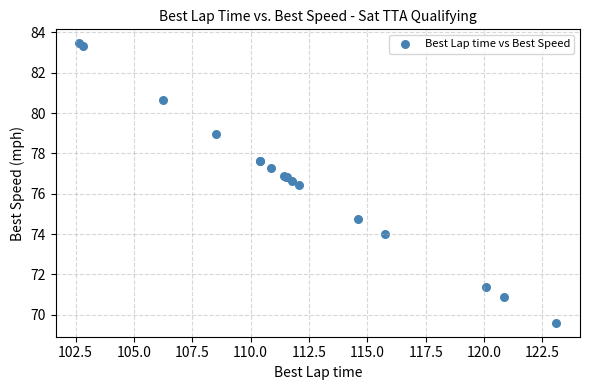

What Y value in the scatter plot is closest to 76?

76.4